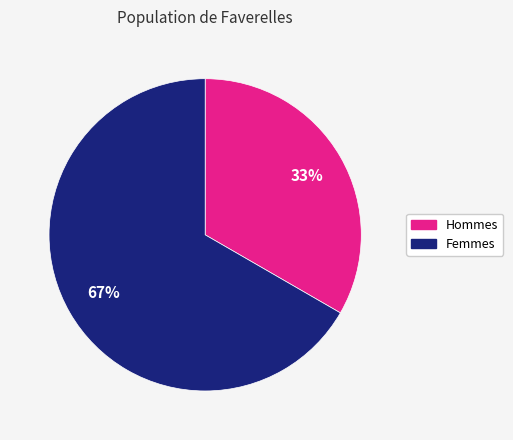

Approximately how many times larger is the value at Femmes compared to Hommes?

2.0